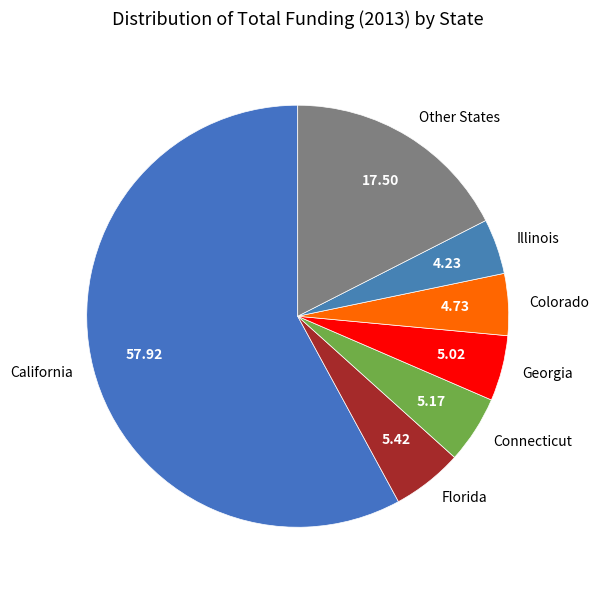

Which has a higher value, Illinois or Florida?

Florida